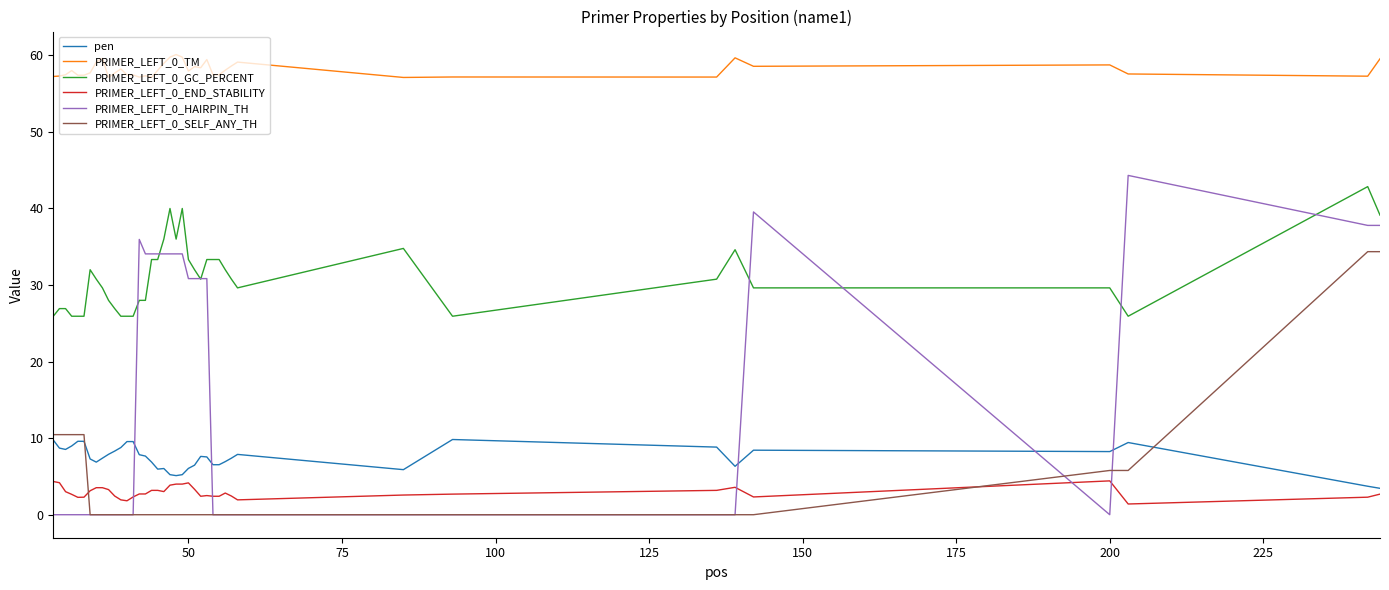

What is the average value of the PRIMER_LEFT_0_GC_PERCENT series?

31.0